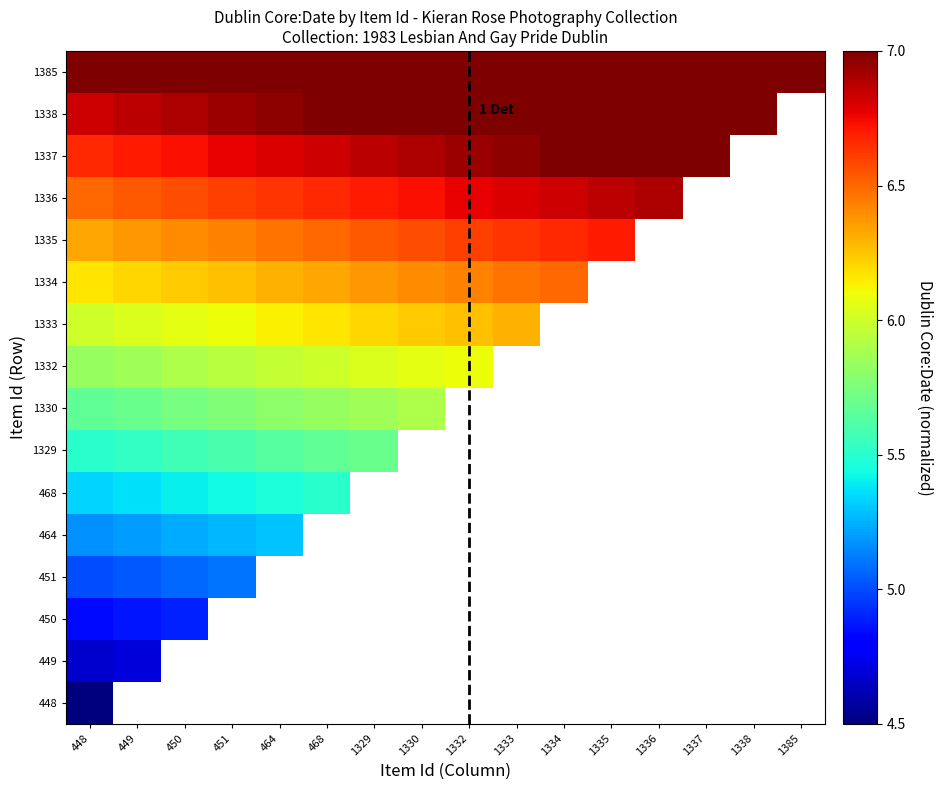

Rank the series by their maximum value, from highest to lowest.

1385, 1338, 1337, 1336, 1335, 1334, 1333, 1332, 1330, 1329, 468, 464, 451, 450, 449, 448